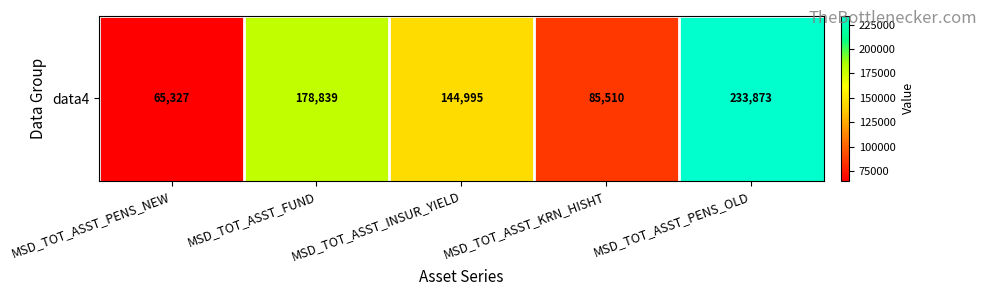

List the labels in order of value, smallest first.

MSD_TOT_ASST_PENS_NEW, MSD_TOT_ASST_KRN_HISHT, MSD_TOT_ASST_INSUR_YIELD, MSD_TOT_ASST_FUND, MSD_TOT_ASST_PENS_OLD